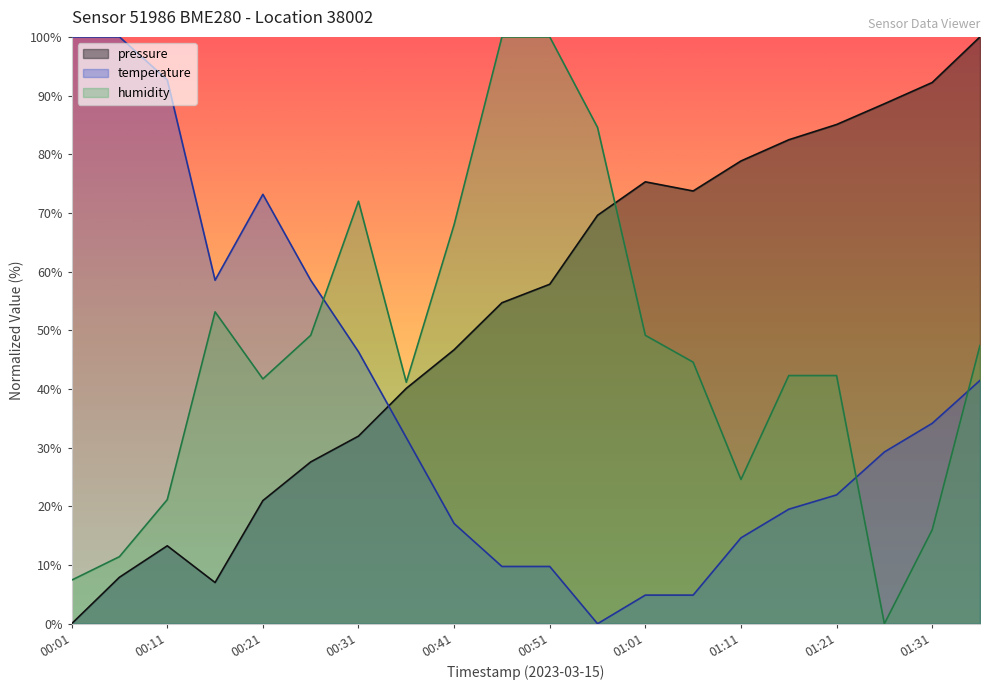

What are all the series names shown in the legend?

pressure, temperature, humidity